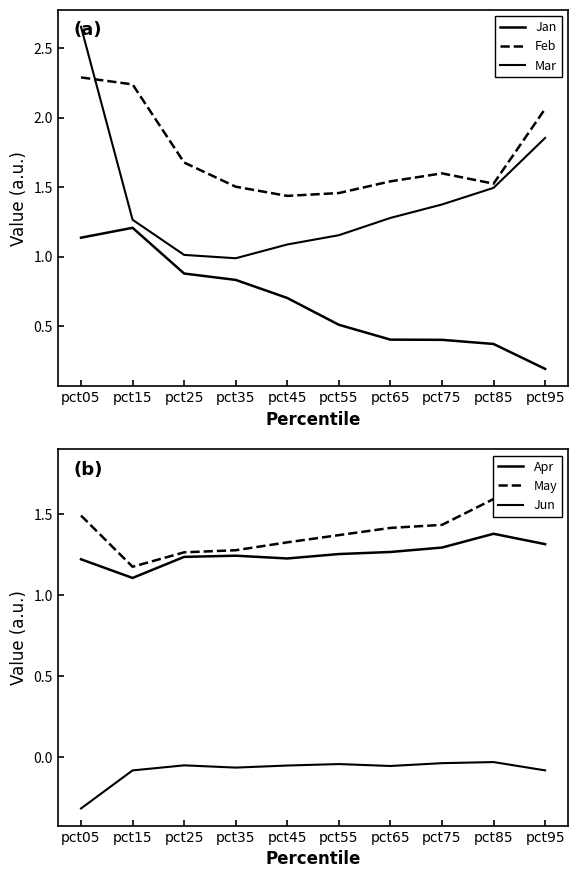

Which category has the highest value in the Feb series?

pct05